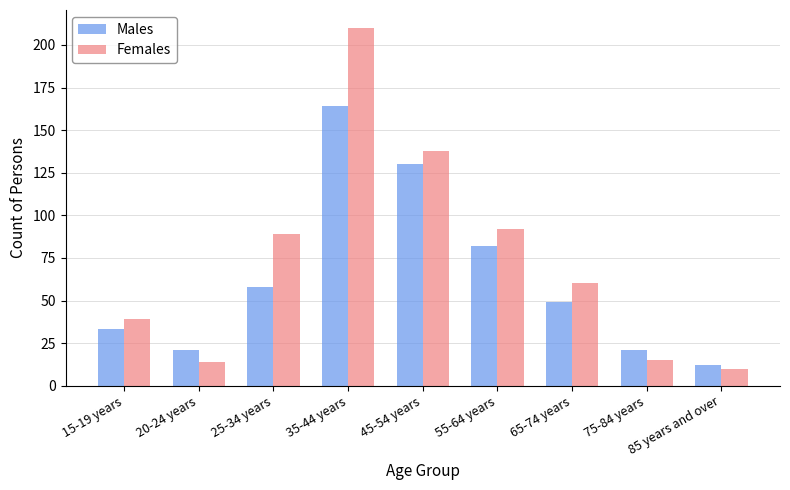

At which category is the sum across all series the highest?

35-44 years